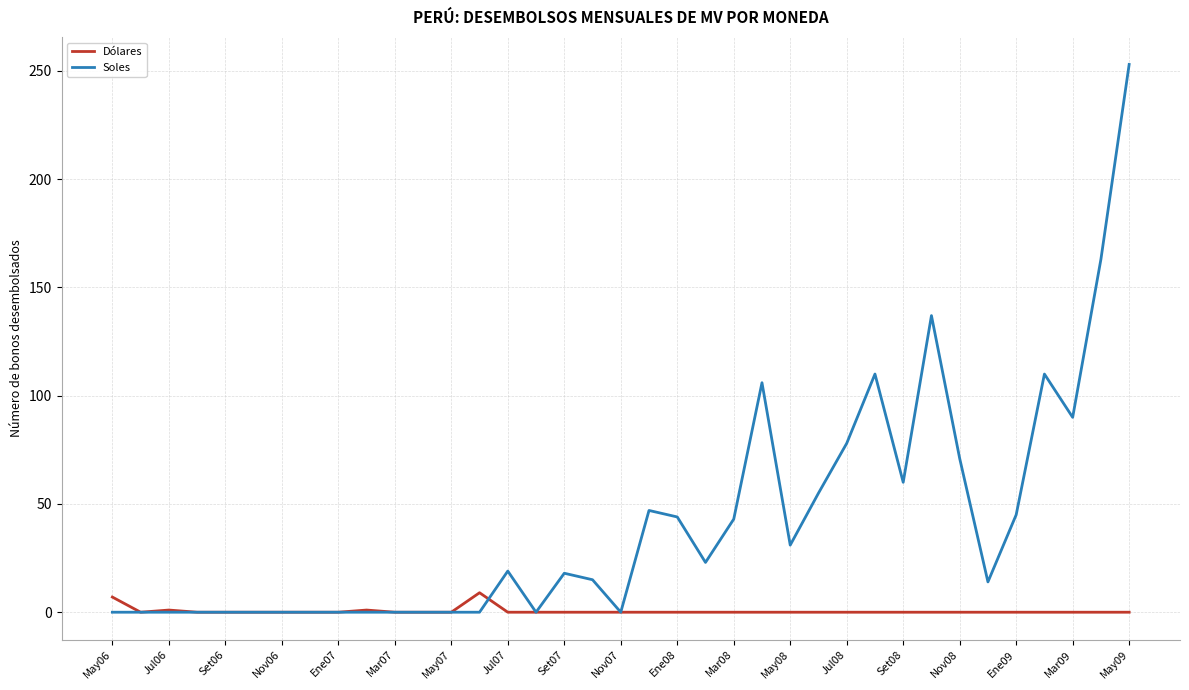

True or false: Dólares has more than 0 interior local peaks.

True